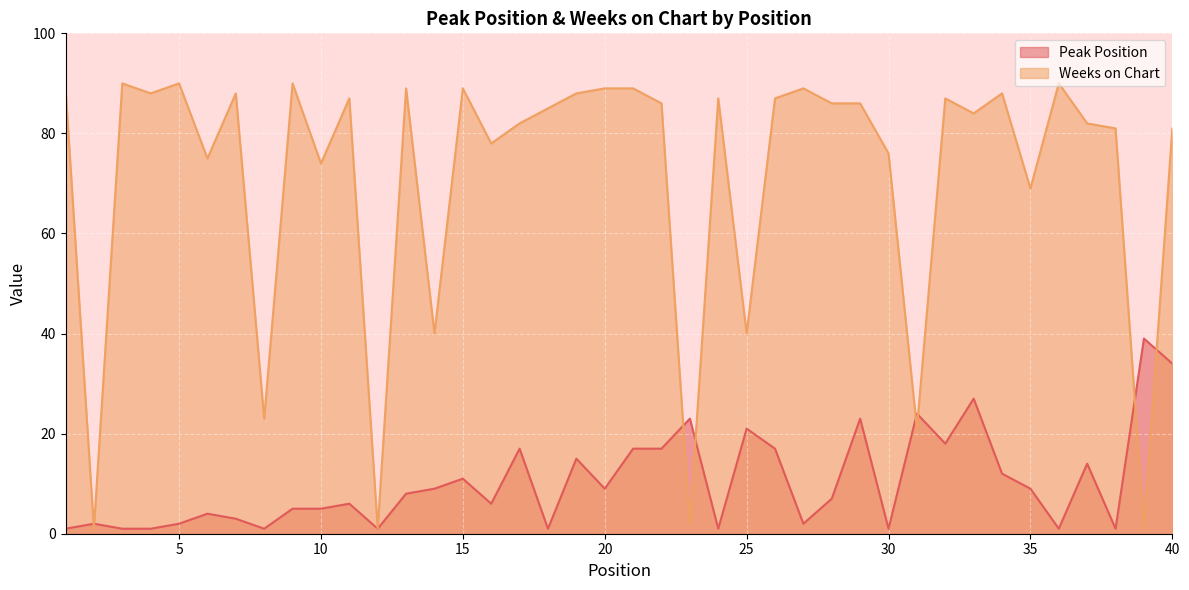

Count the number of categories in the chart.

40